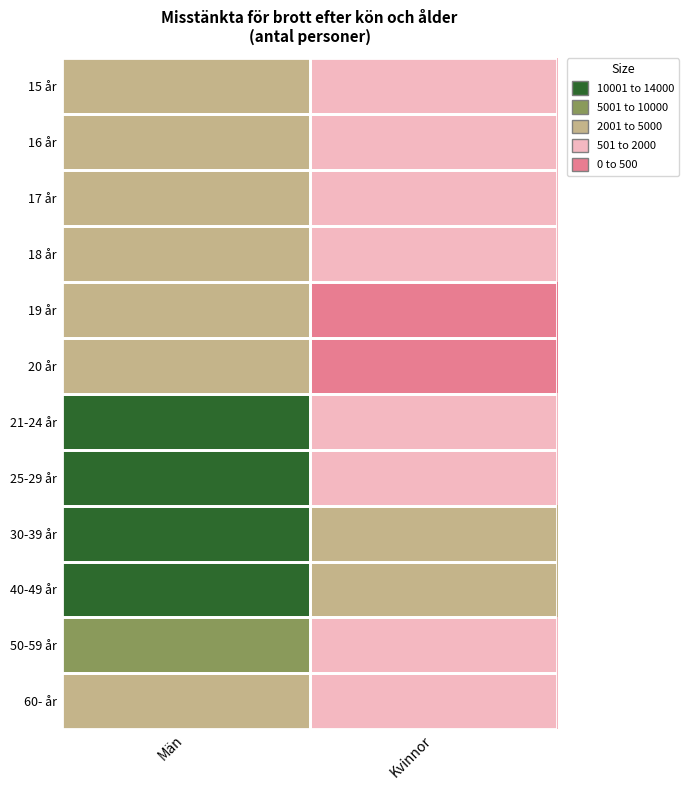

At Män, list the series in order from smallest to largest.

15 år, 20 år, 18 år, 19 år, 60- år, 17 år, 16 år, 50-59 år, 25-29 år, 21-24 år, 40-49 år, 30-39 år